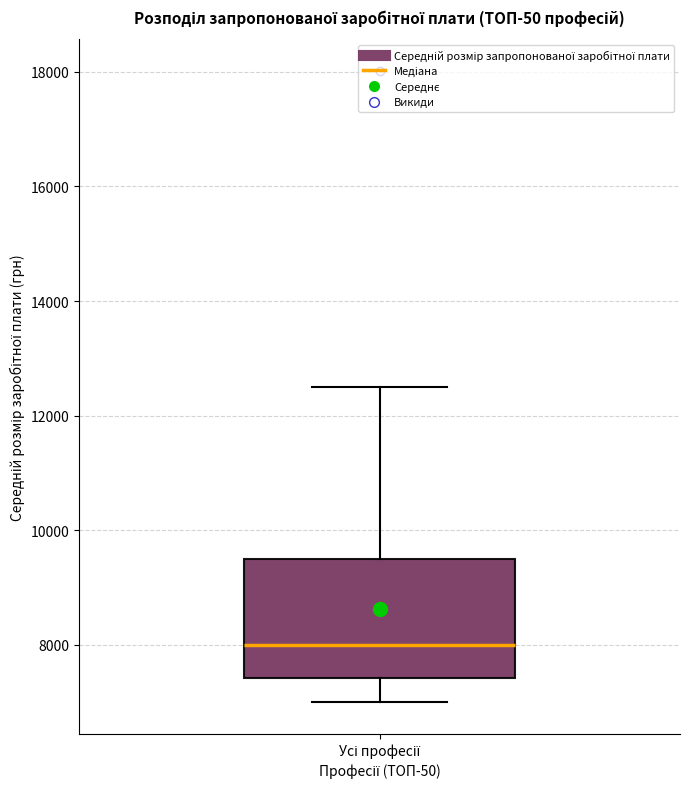

Transcribe this box plot: give where the median line is, the range the box spans, and where the two whiskers end, as read against the y-axis. The values are not printed on the chart, so give them approximately, as read against the axis.

median 8000, box 7400 to 9600, whiskers 7000 to 12600